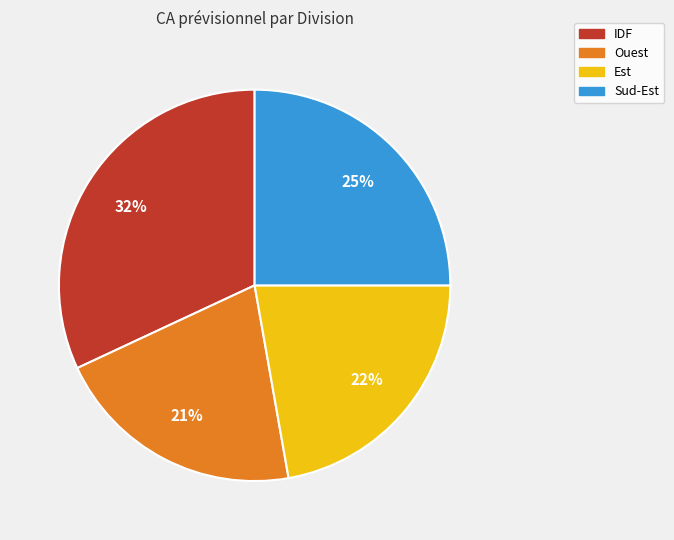

To the nearest percent, what percentage of the pie is Ouest?

21%